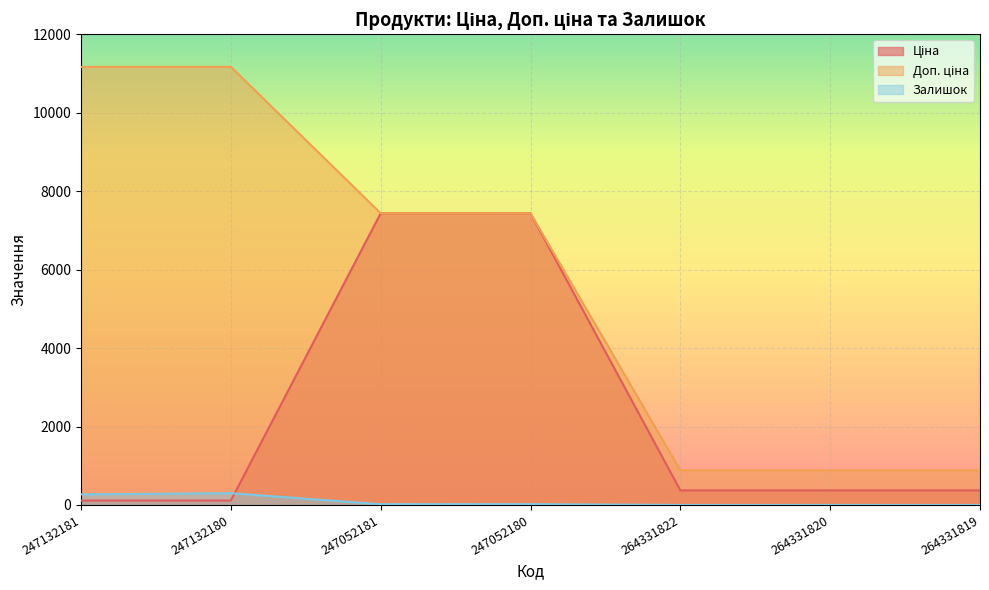

What position from the left is 264331822?

5